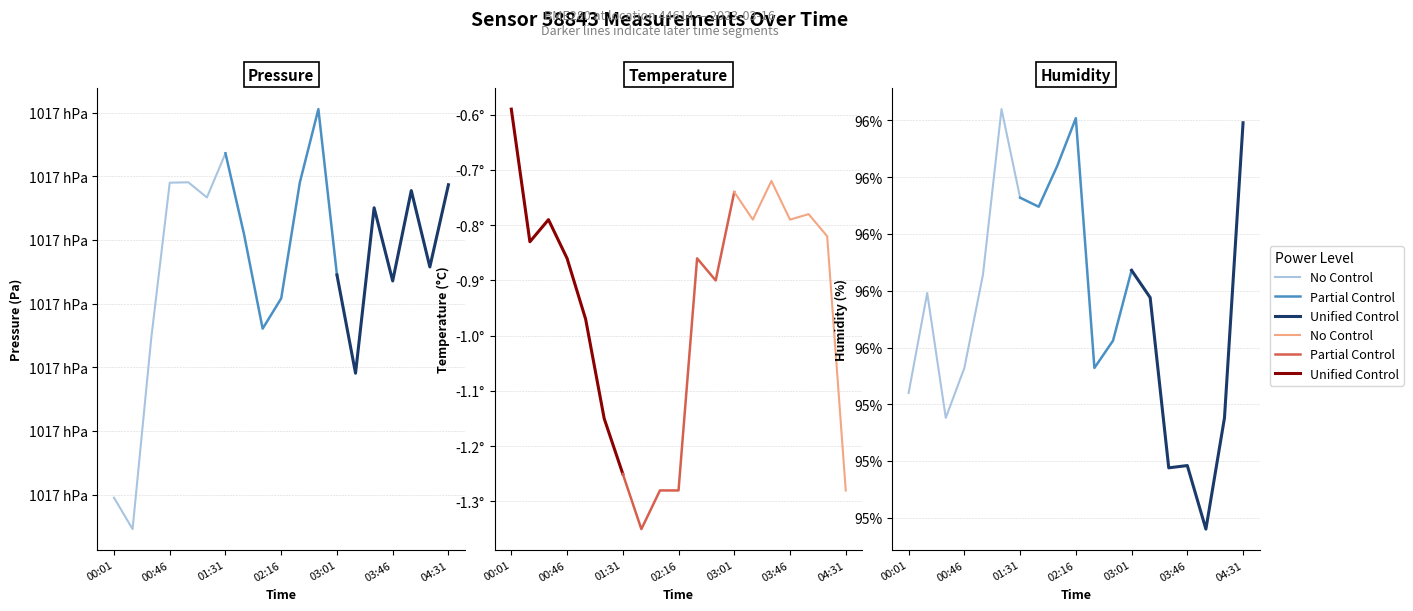

Is this an area chart (filled region under the line)?

No